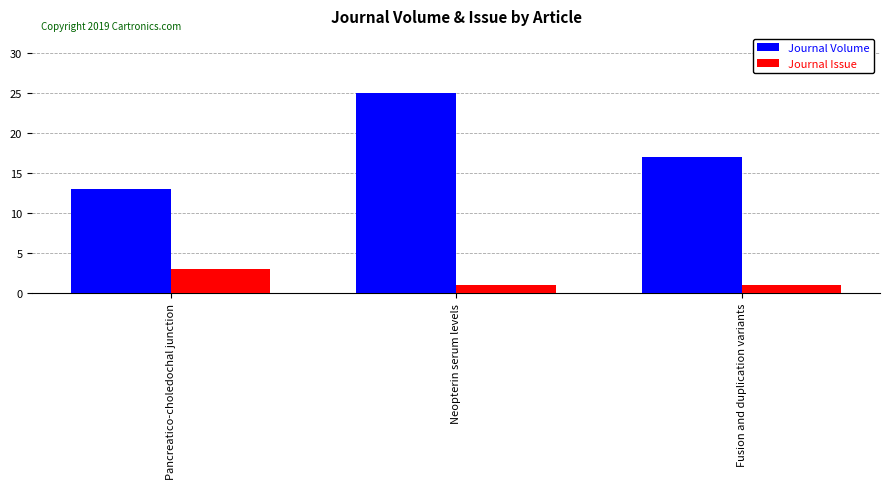

What is the maximum value shown in the chart?

25